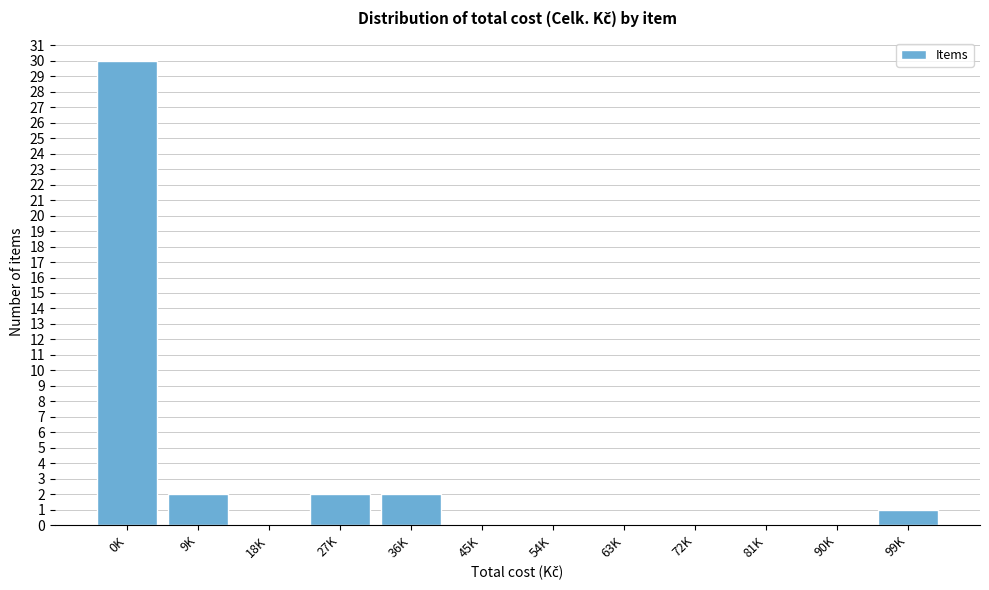

Reading left to right, extract all data points from this chart.

0K=30	9K=2	18K=0	27K=2	36K=2	45K=0	54K=0	63K=0	72K=0	81K=0	90K=0	99K=1